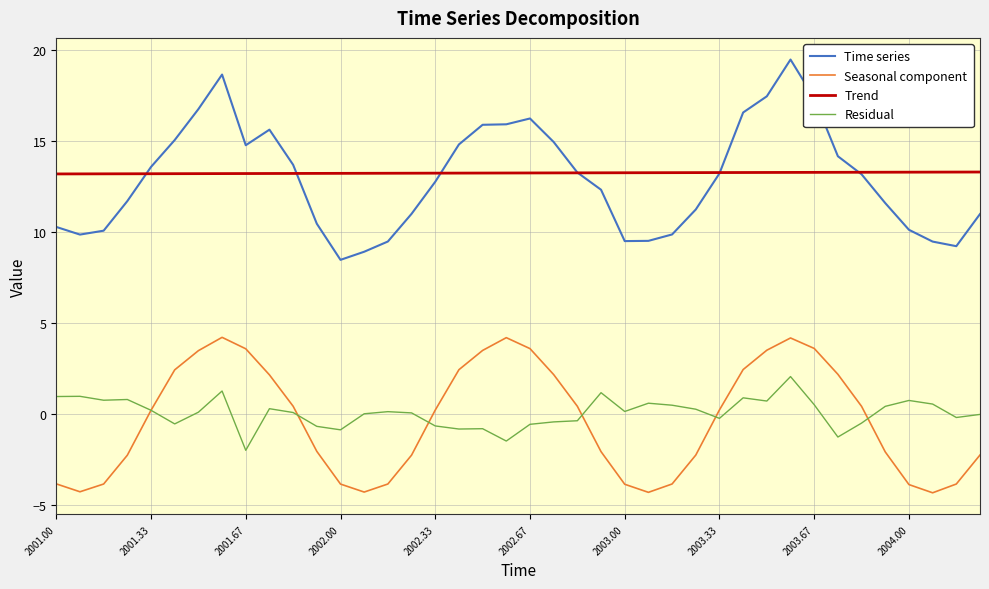

What is the maximum value shown in the chart?

19.5